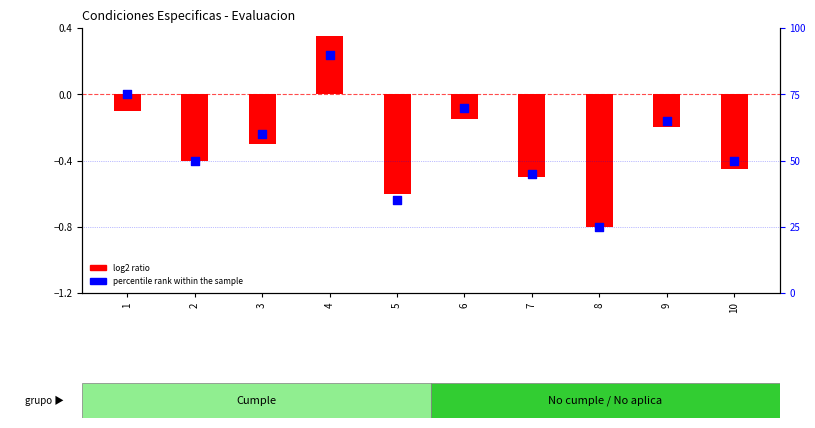

What is the total value across all series at 8?

24.2